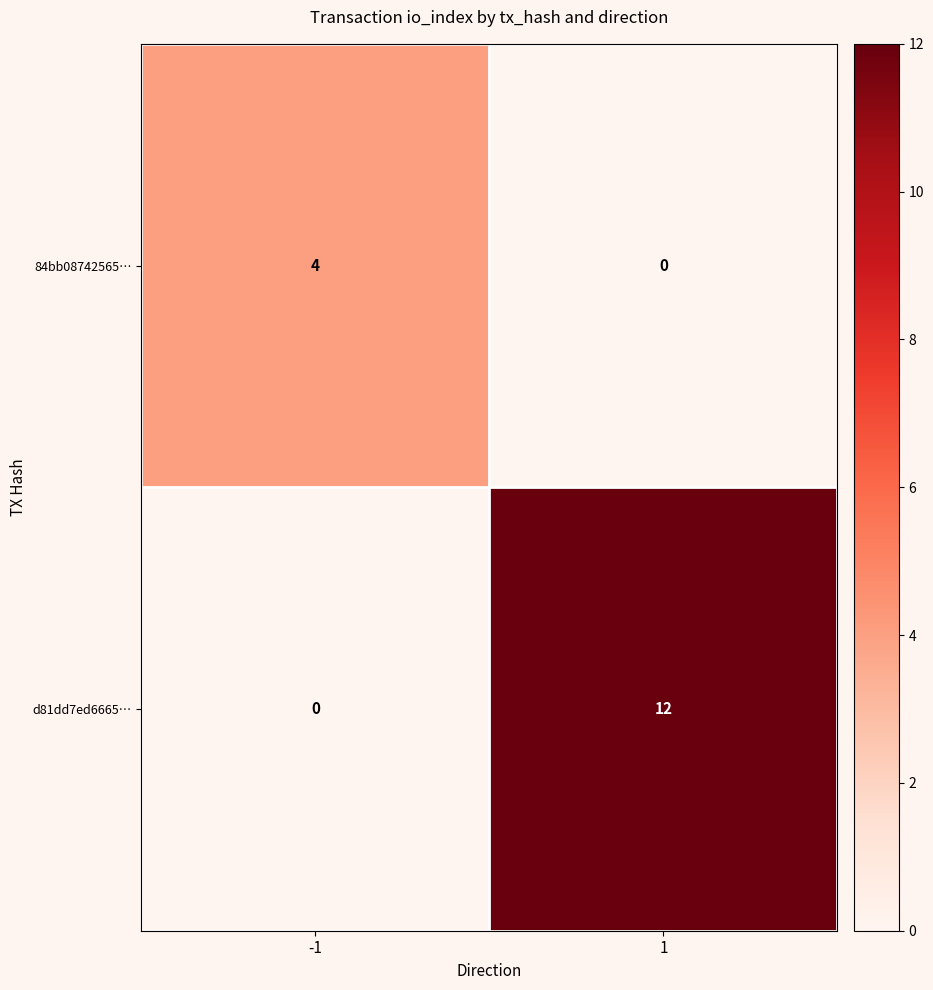

List the series in order of their overall mean, highest first.

d81dd7ed6665…, 84bb08742565…